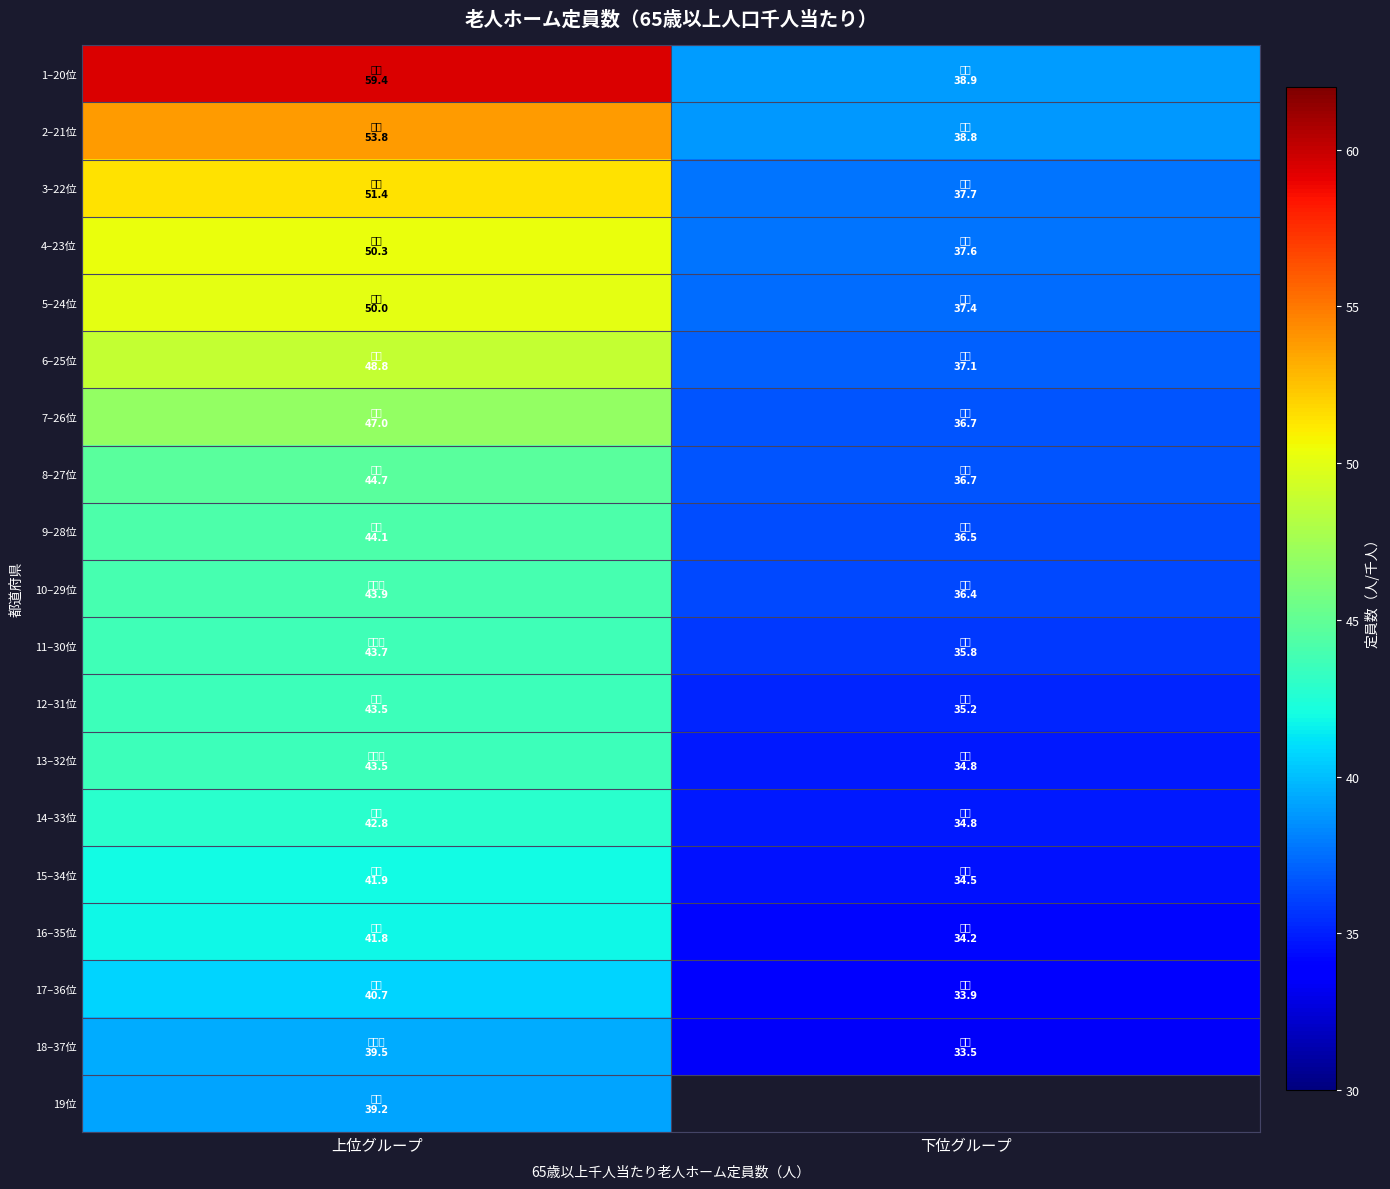

At how many categories does at least one series exceed 57?

1